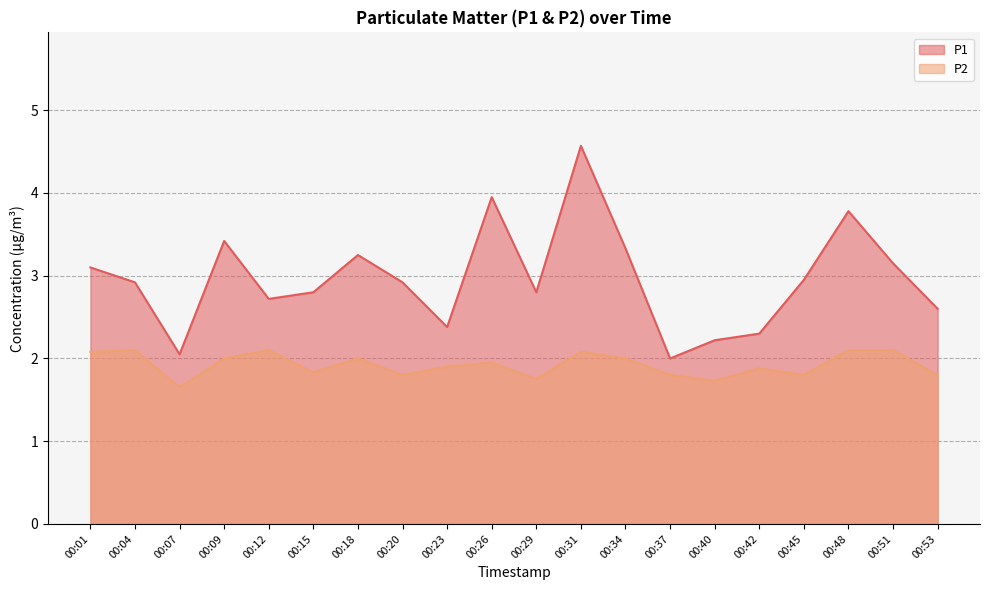

Reading right to left, list all the values displayed in this chart.

P1: 00:53=2.6	00:51=3.1	00:48=3.8	00:45=3.0	00:42=2.3	00:40=2.2	00:37=2.0	00:34=3.3	00:31=4.6	00:29=2.8	00:26=4.0	00:23=2.4	00:20=2.9	00:18=3.2	00:15=2.8	00:12=2.7	00:09=3.4	00:07=2.0	00:04=2.9	00:01=3.1
P2: 00:53=1.8	00:51=2.1	00:48=2.1	00:45=1.8	00:42=1.9	00:40=1.7	00:37=1.8	00:34=2.0	00:31=2.1	00:29=1.8	00:26=1.9	00:23=1.9	00:20=1.8	00:18=2.0	00:15=1.8	00:12=2.1	00:09=2.0	00:07=1.6	00:04=2.1	00:01=2.1